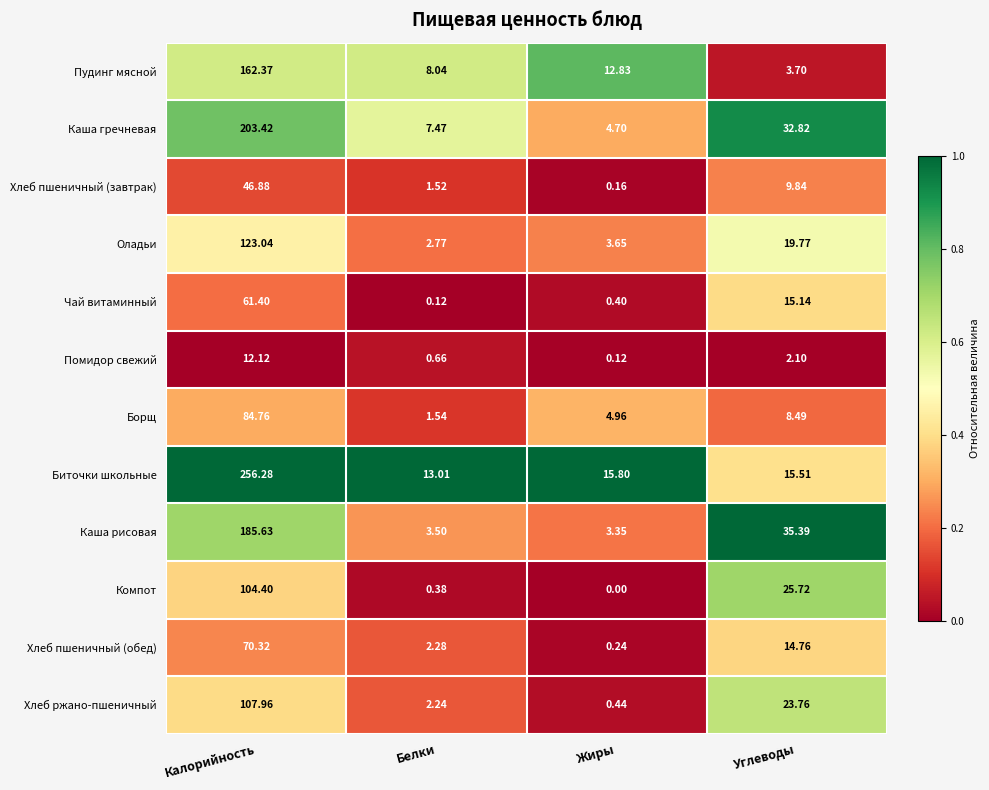

Between Белки and Жиры, which series saw the biggest shift?

Пудинг мясной